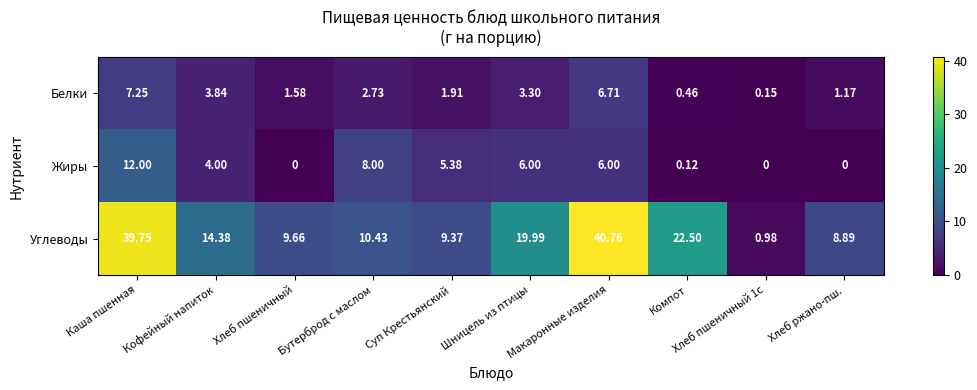

What is the greatest value displayed?

40.8